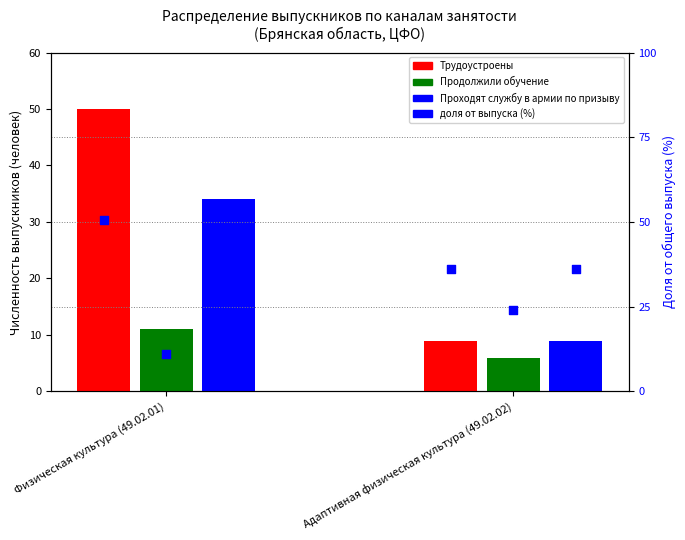

Which series has the largest total across all categories?

доля от выпуска (%)